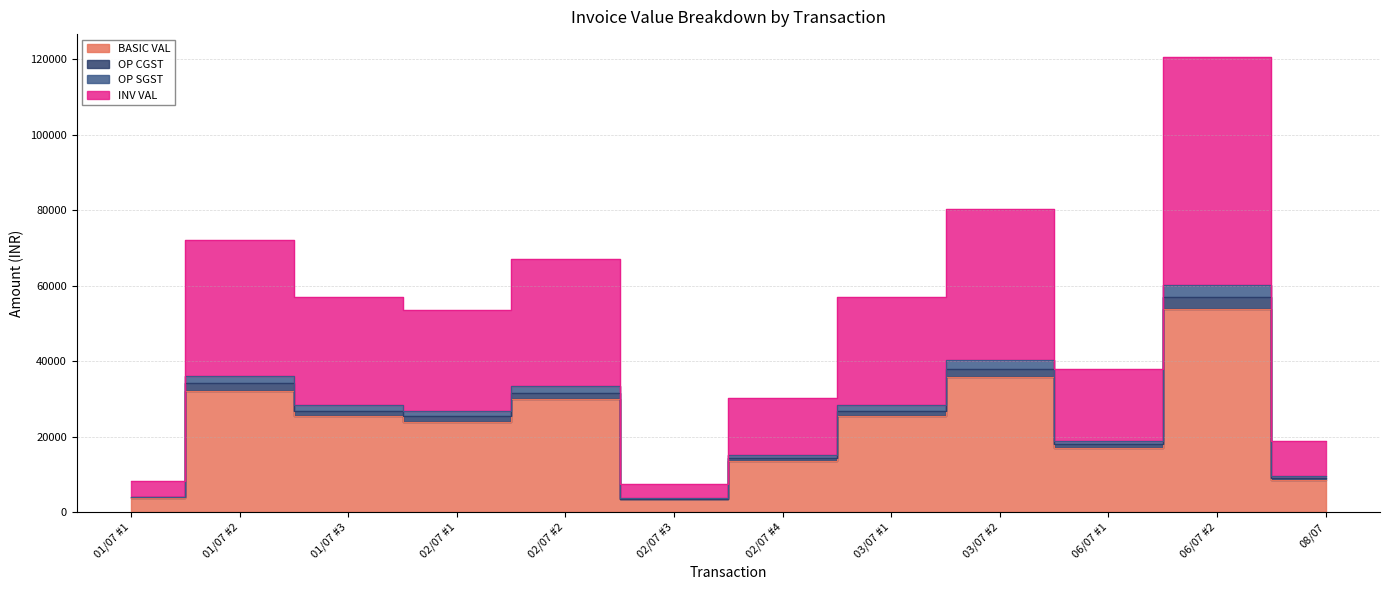

What is the average value of the OP CGST series?

25461.8